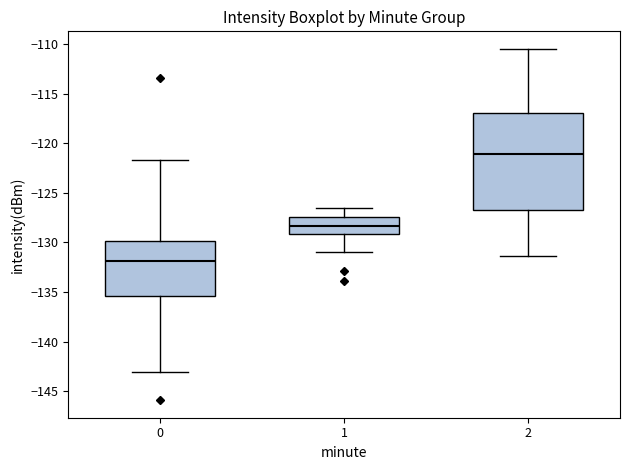

Where does the median line of the box at x = 1 sit on the y-axis? The values are not printed on the chart, so give them approximately, as read against the axis.

-128.5